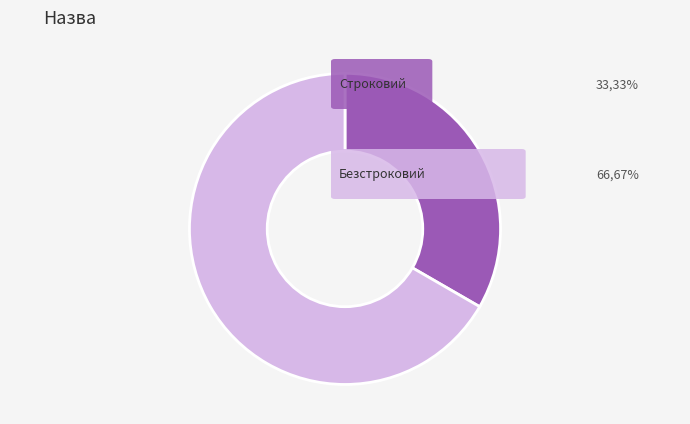

Does any single category account for the majority?

Yes